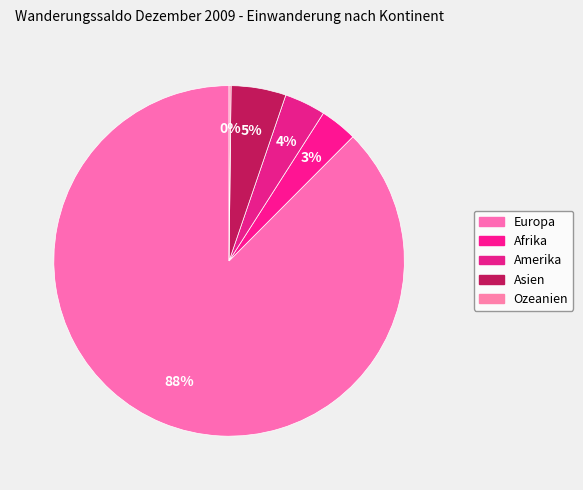

To the nearest percent, what portion does Afrika represent?

3%